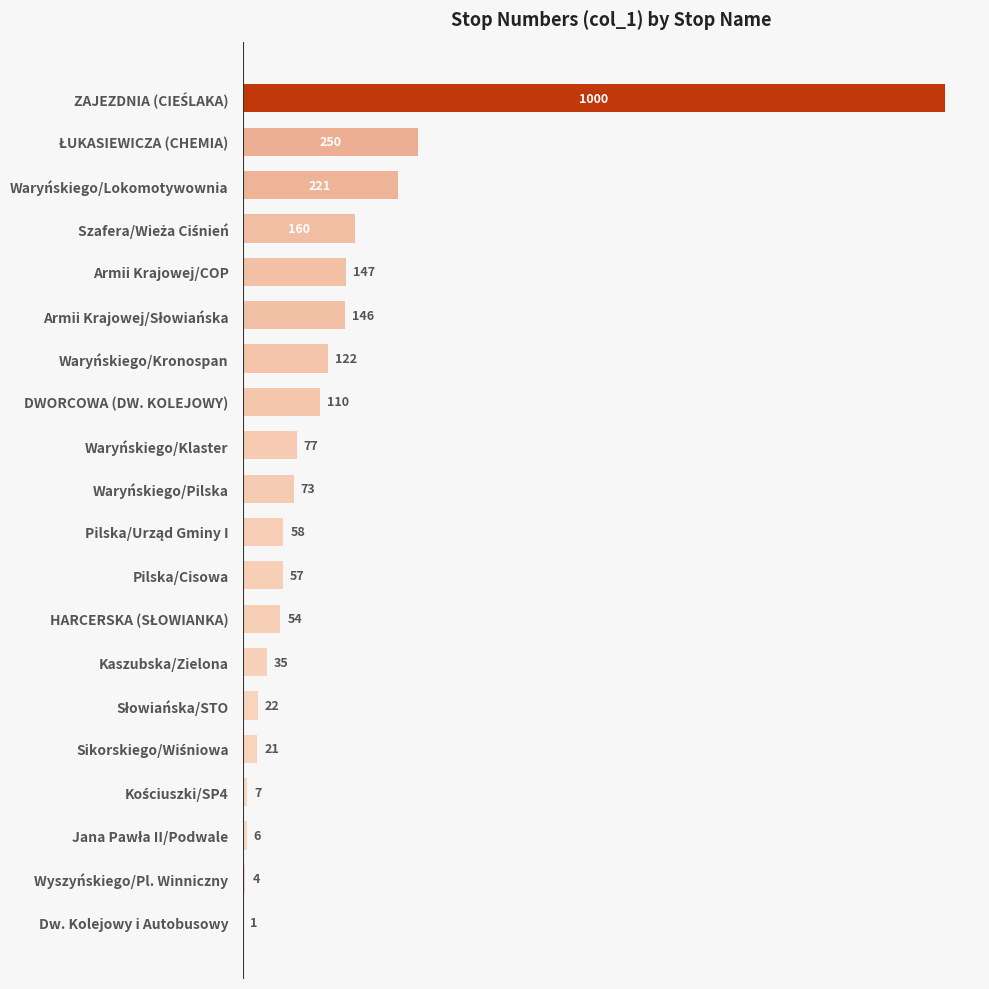

True or false: the data shows 147 at Armii Krajowej/COP.

True